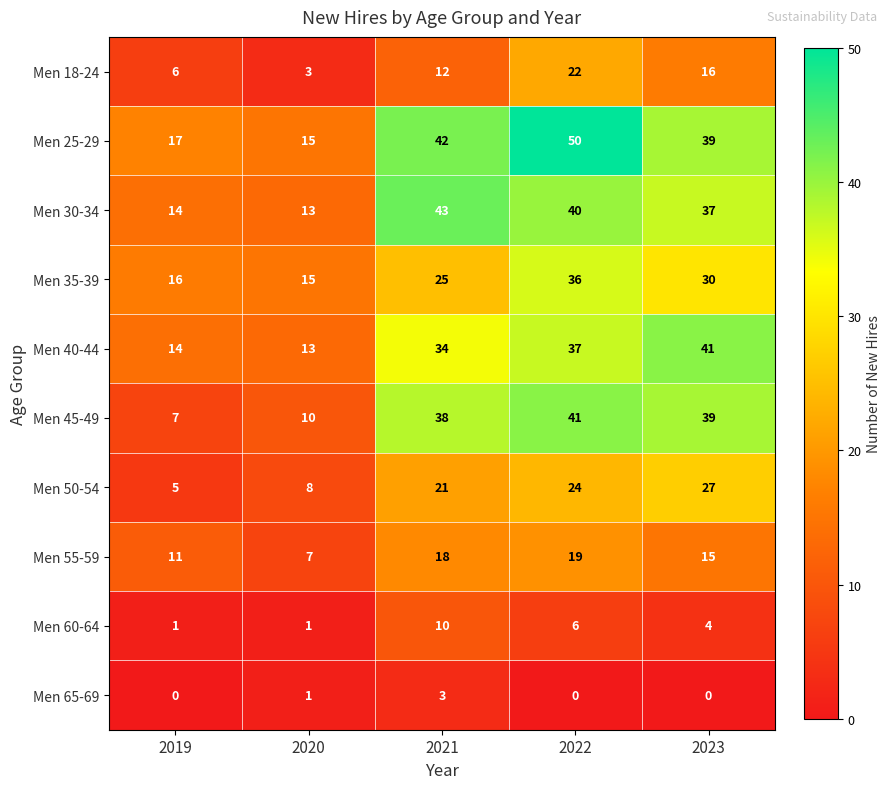

What is the difference between the highest and lowest values at 2019?

17